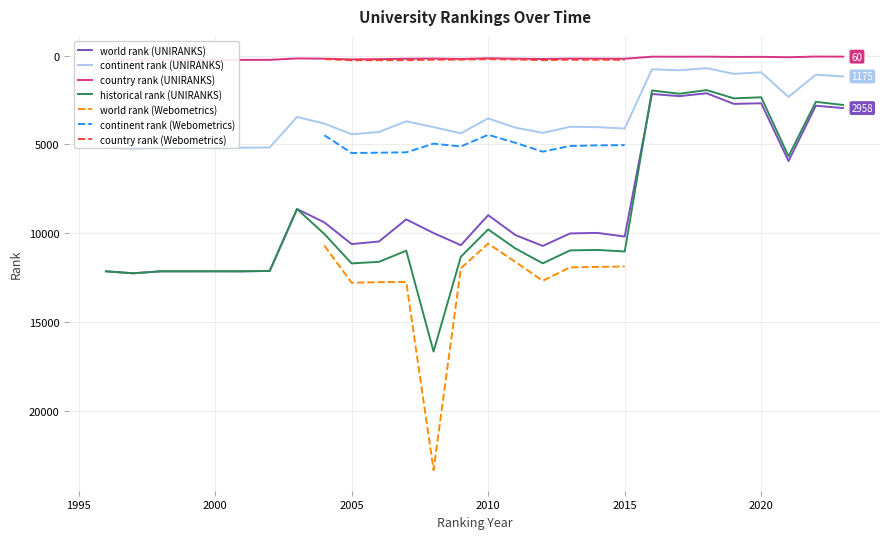

True or false: continent rank (UNIRANKS) and world rank (UNIRANKS) intersect in this chart.

False